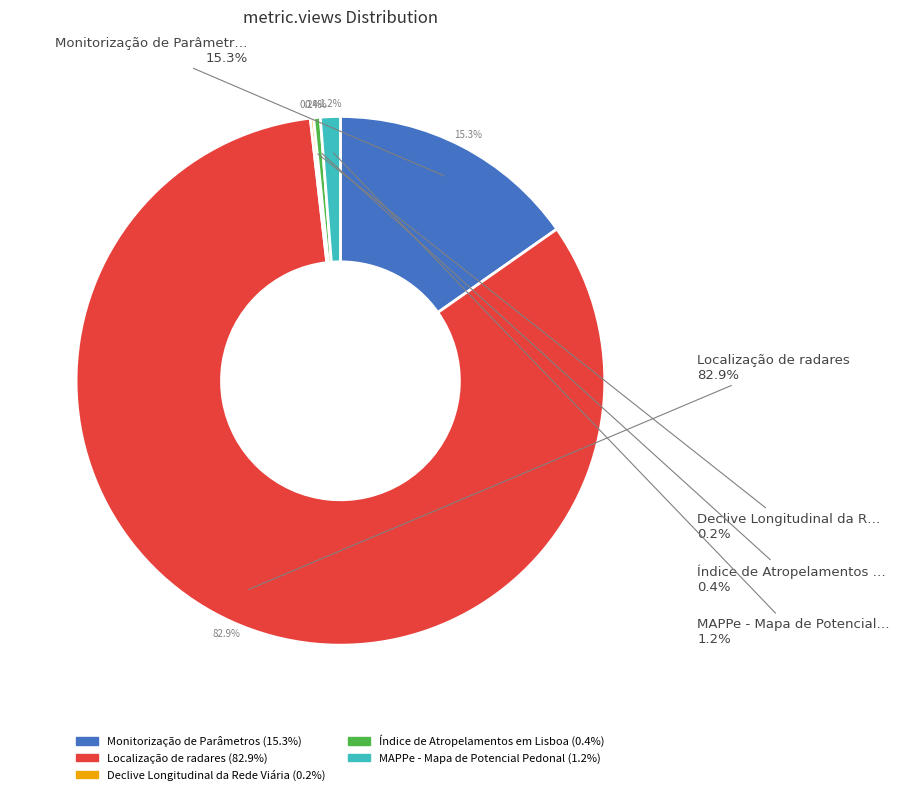

What percentage is the MAPPe - Mapa de Potencial Pedonal slice, to the nearest percent?

1%